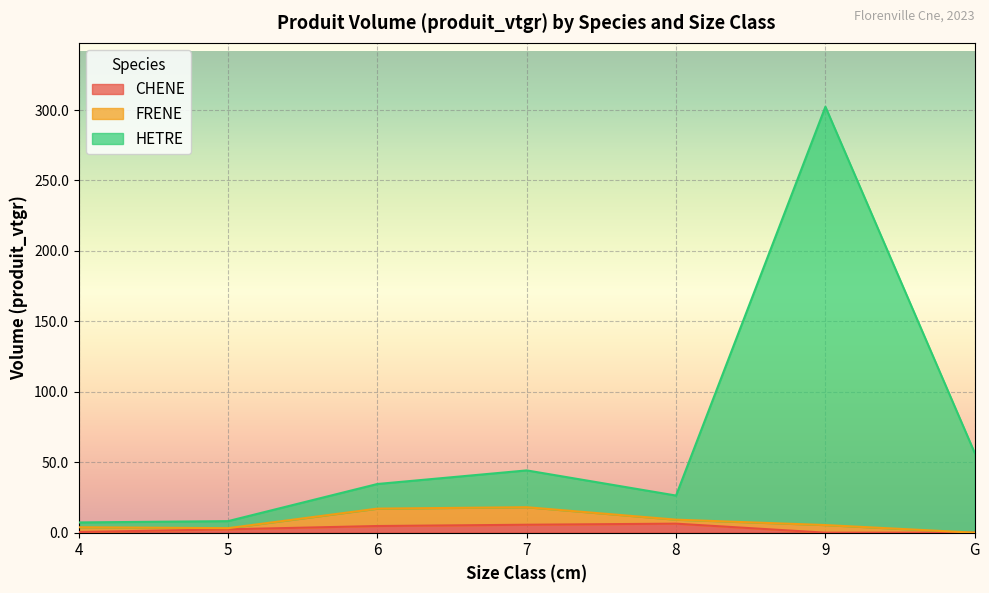

At which category is the sum across all series the highest?

9